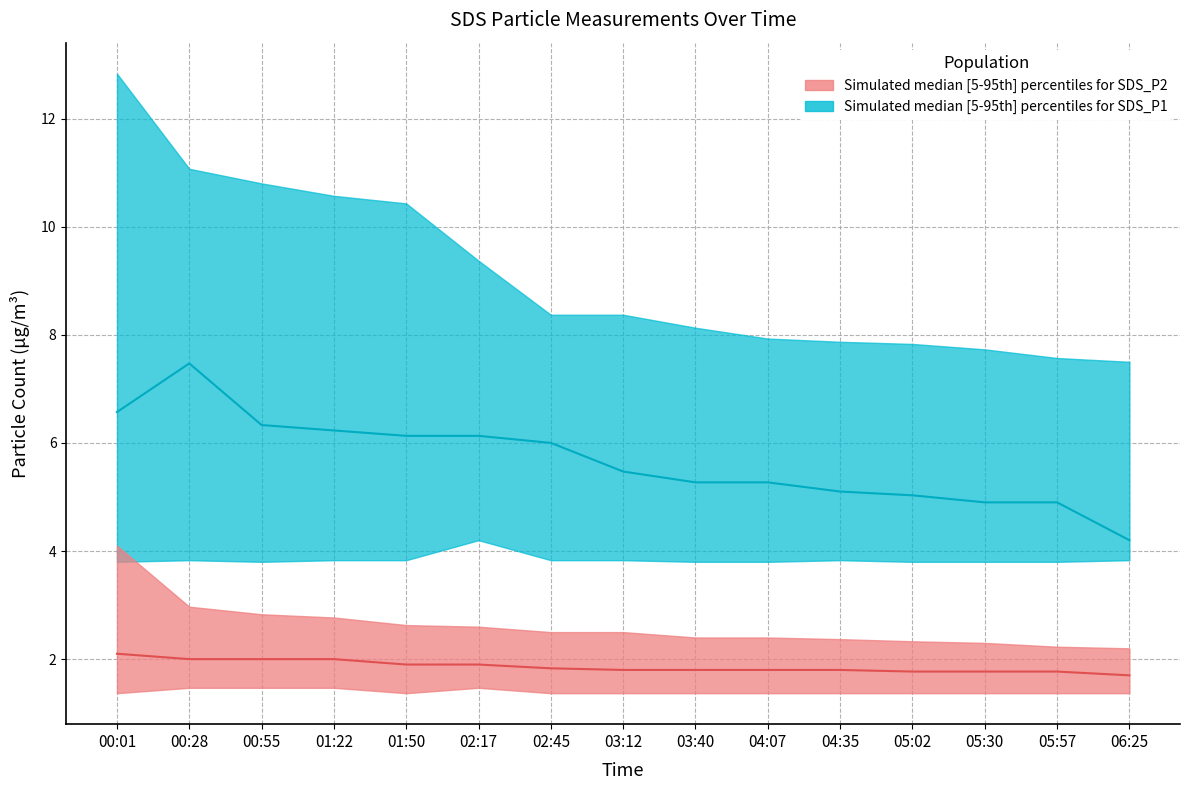

What is the difference between the maximum and minimum values in the SDS_P2_lower series?

0.1